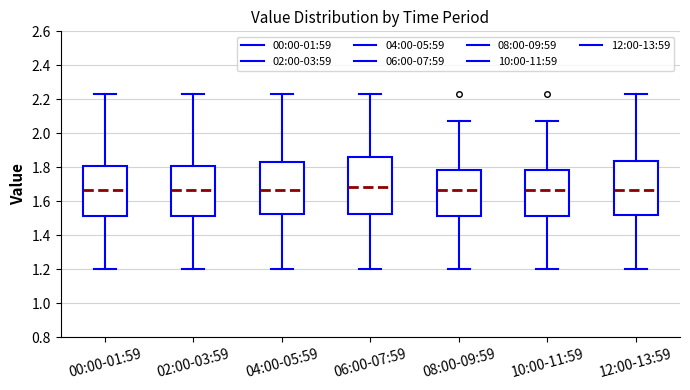

Comparing the boxes themselves (not the whiskers), which one is the tallest?

06:00-07:59